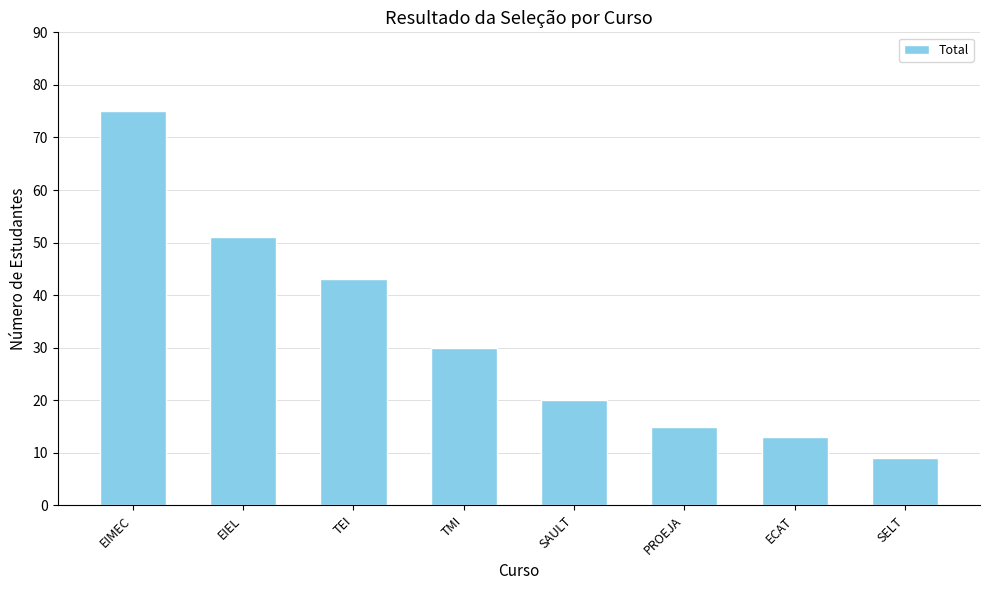

Is it true that the value at TEI is 43?

True